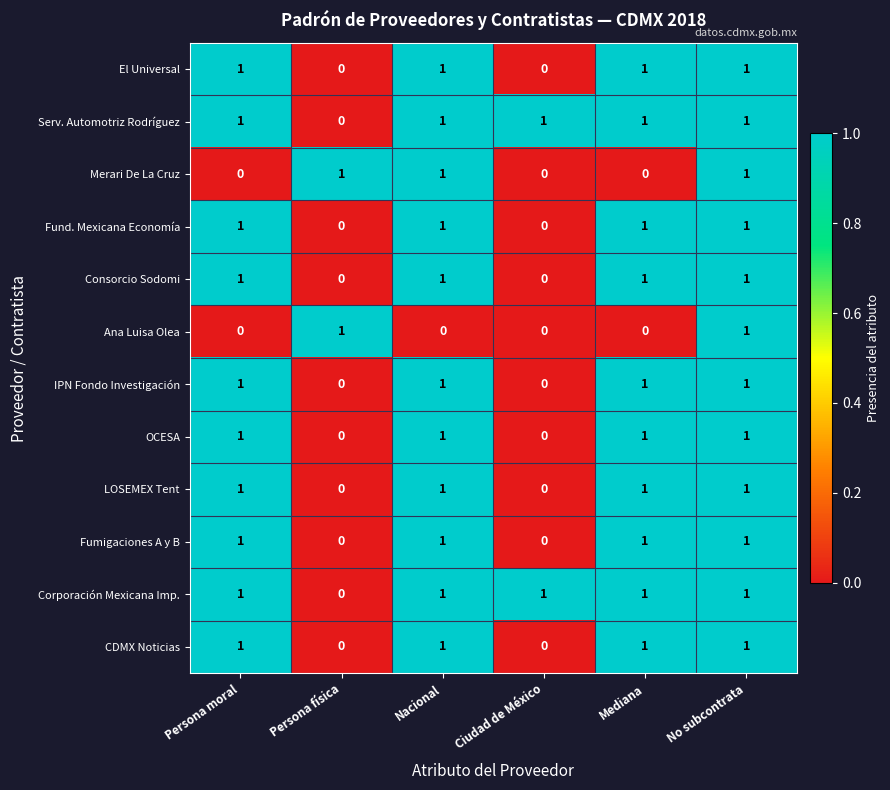

What is the sum of all Consorcio Sodomi values?

4